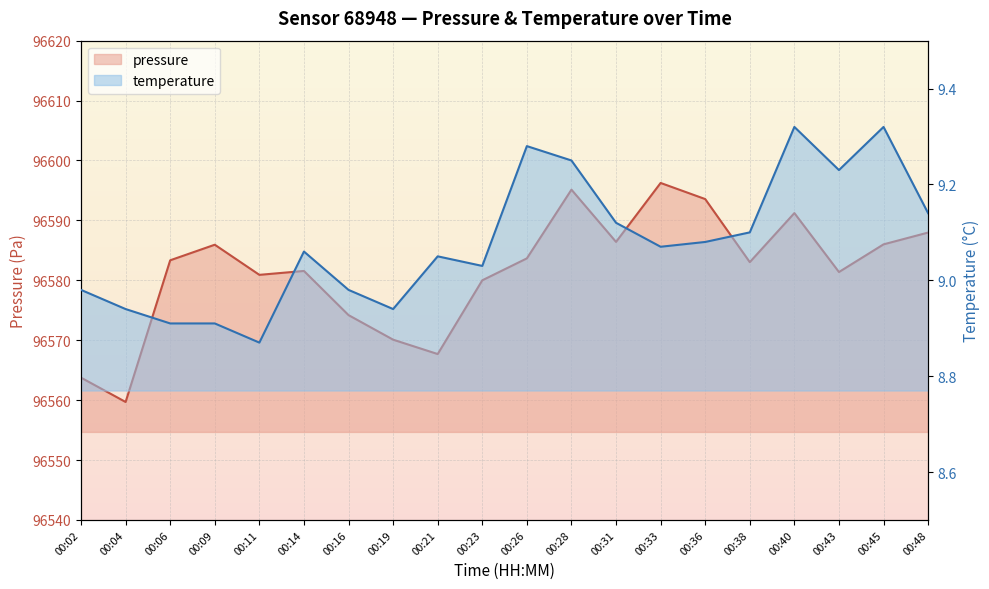

True or false: pressure and temperature cross at least once.

False